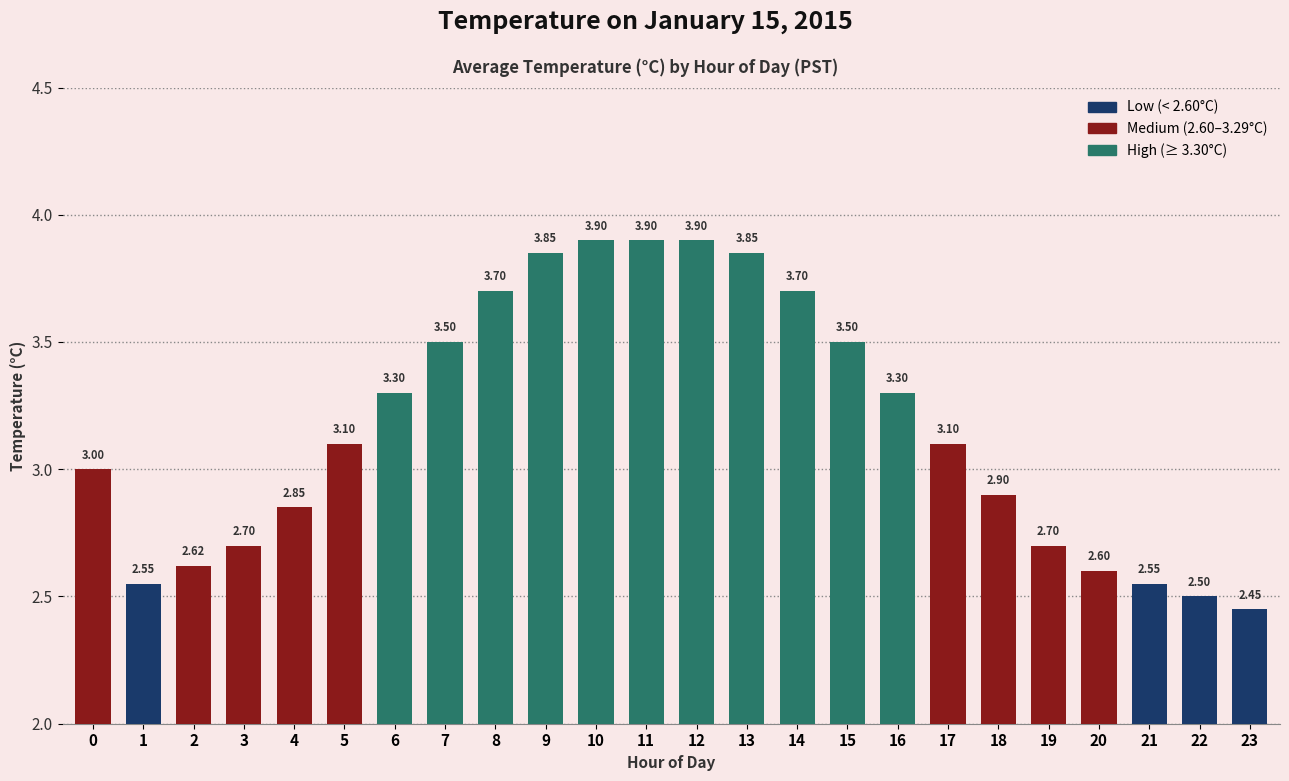

What is the sum of the values at 6 and 16?

6.6